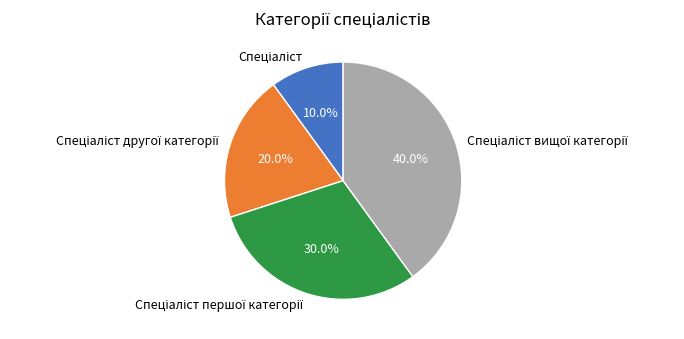

Does any single category account for the majority?

No